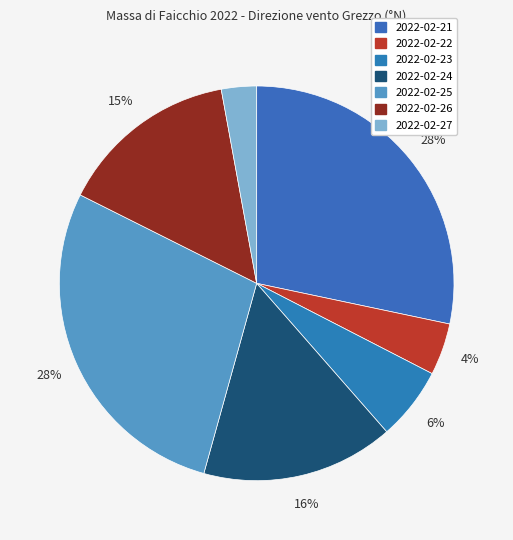

Do 2022-02-23 and 2022-02-25 together represent more than half of the pie?

No